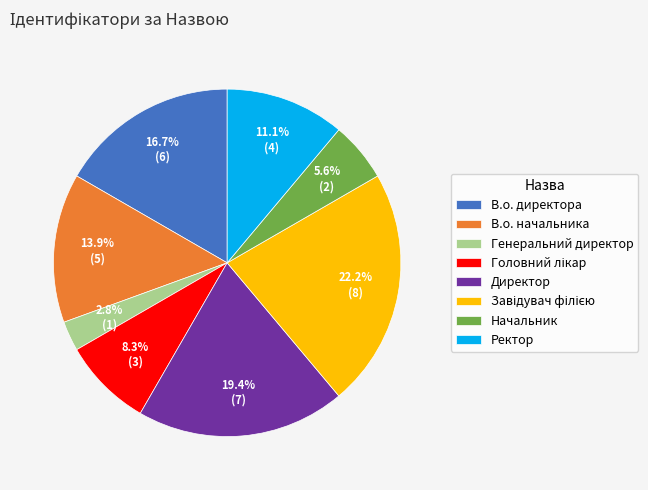

Which category has the smallest portion of the pie?

Генеральний директор